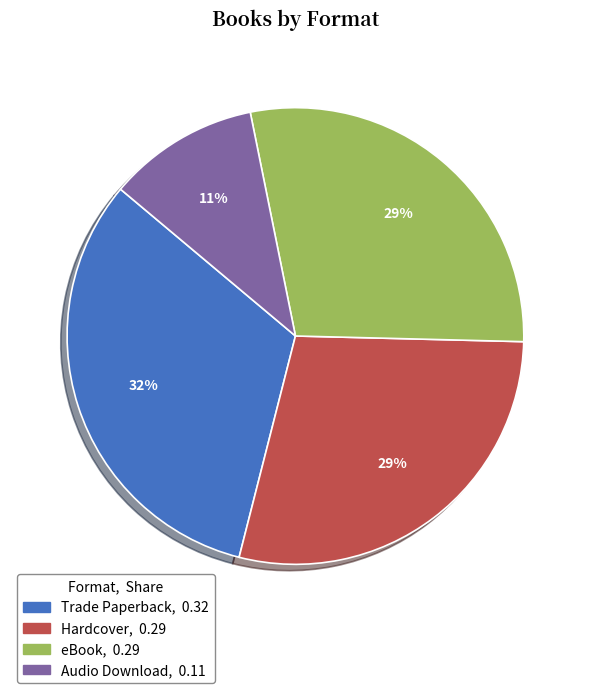

Is the sum of Audio Download and Hardcover greater than half?

No